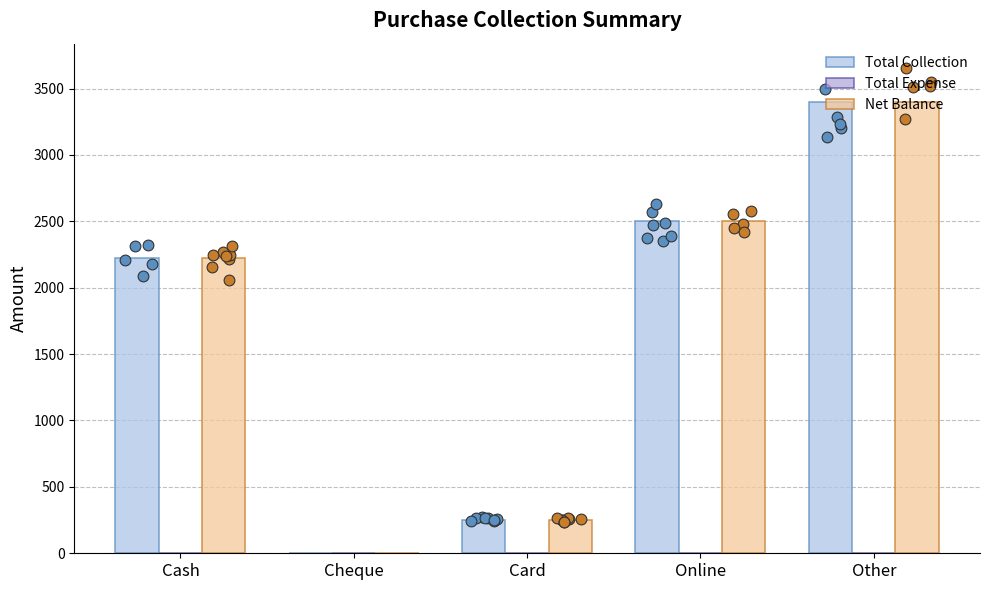

Which series reaches the maximum Y coordinate?

Total Collection